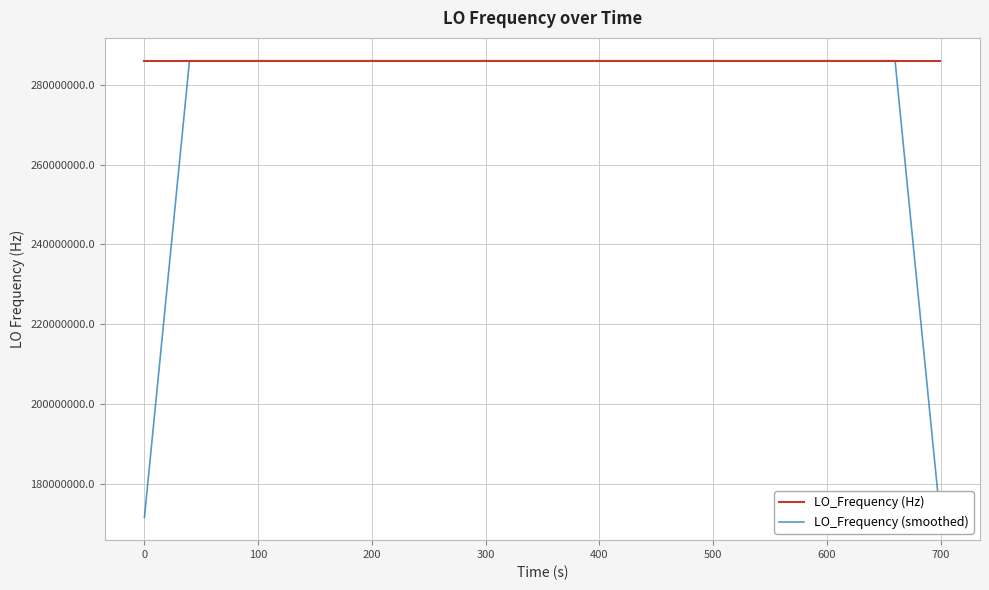

Which series has the largest total across all categories?

LO_Frequency (Hz)